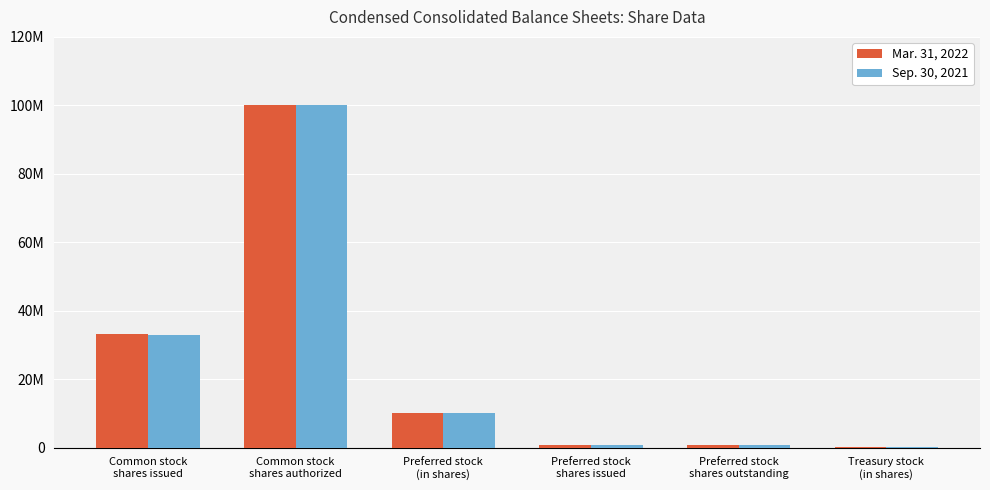

At how many categories does at least one series exceed 63995908?

1